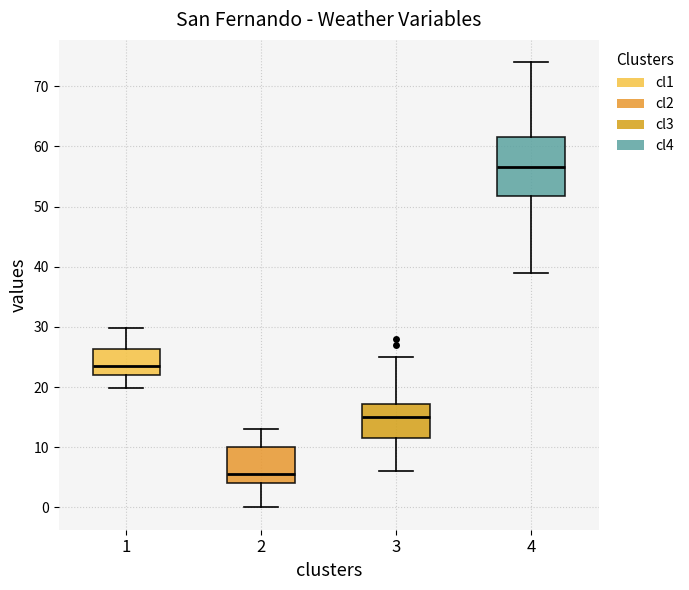

Which box has the highest median line?

4